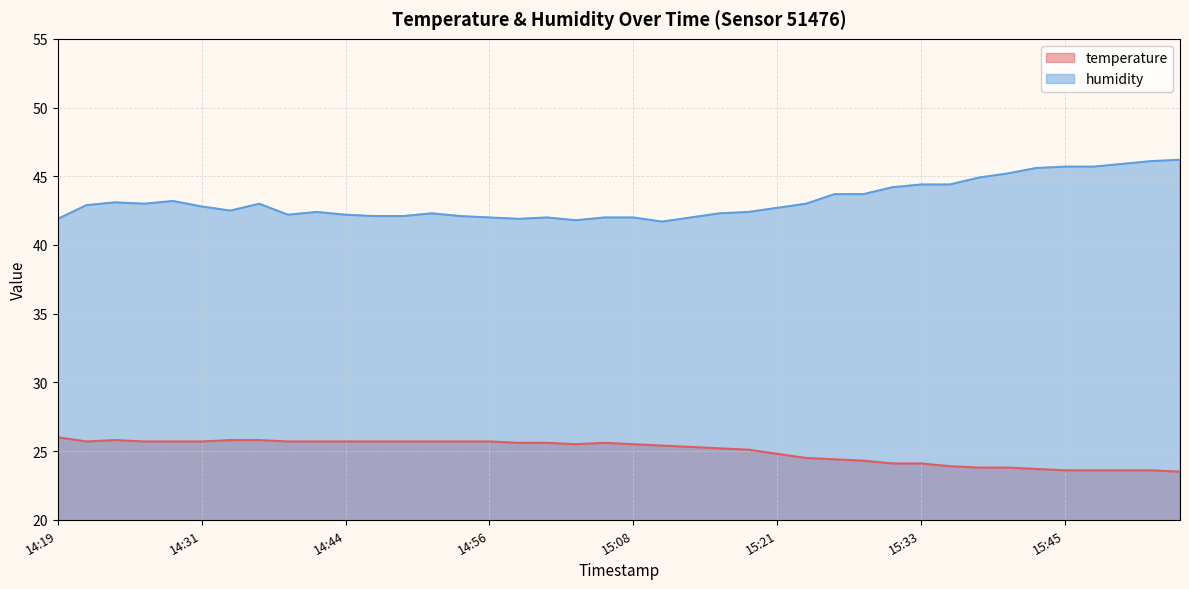

What is the lowest value of the humidity series?

41.7